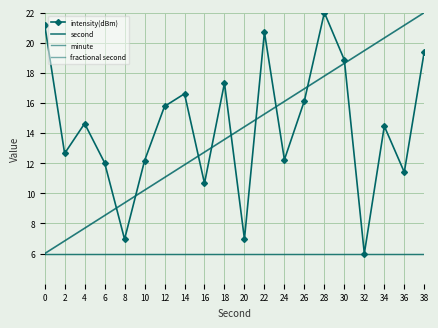

The intensity(dBm) series shows 21.4 at 34. True or false?

False